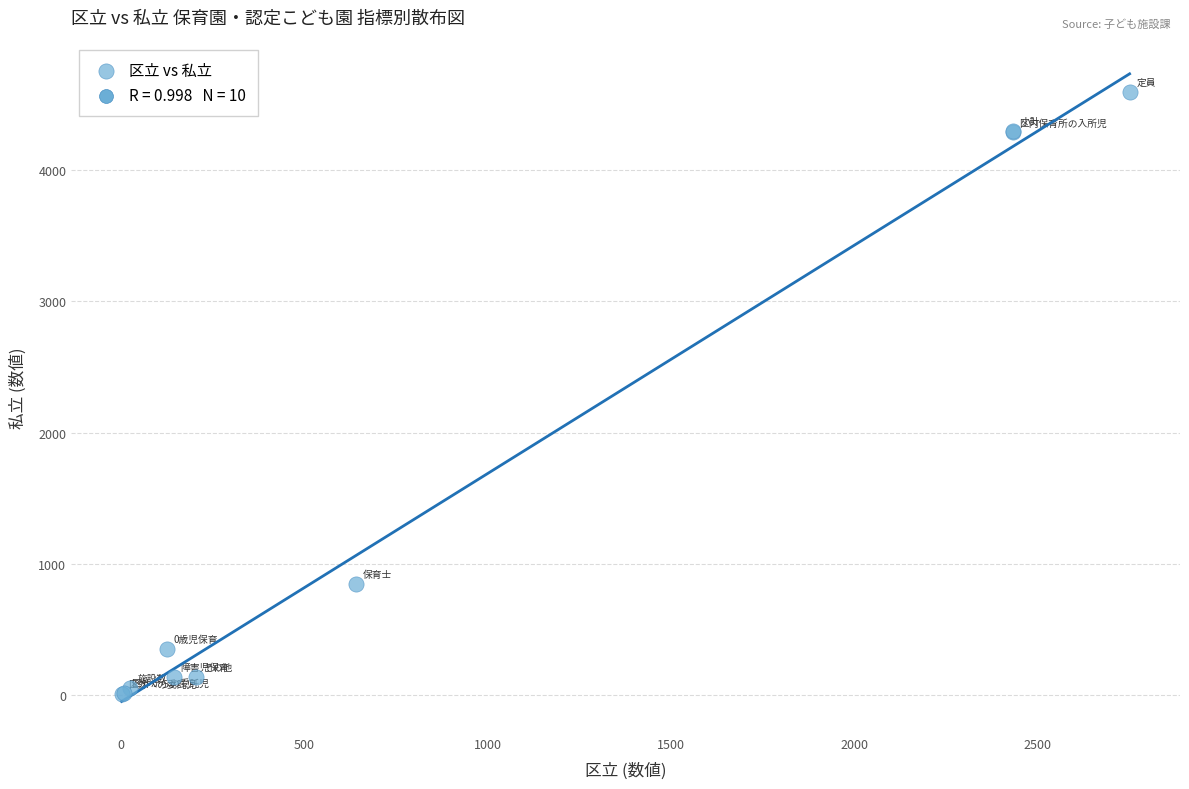

What Y value in the scatter plot is closest to 2302?

845